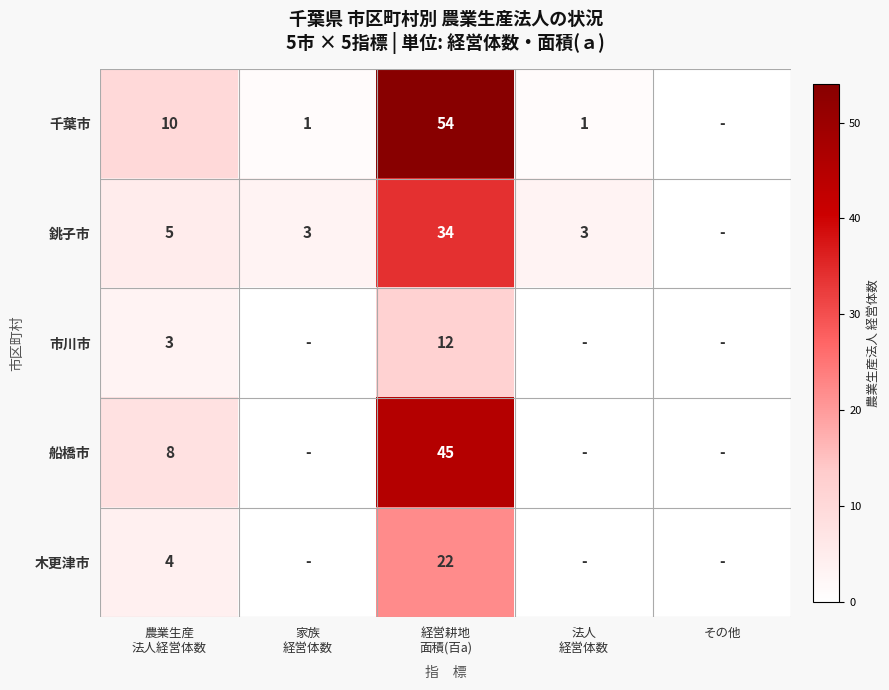

How many data points in 木更津市 are above 0?

2